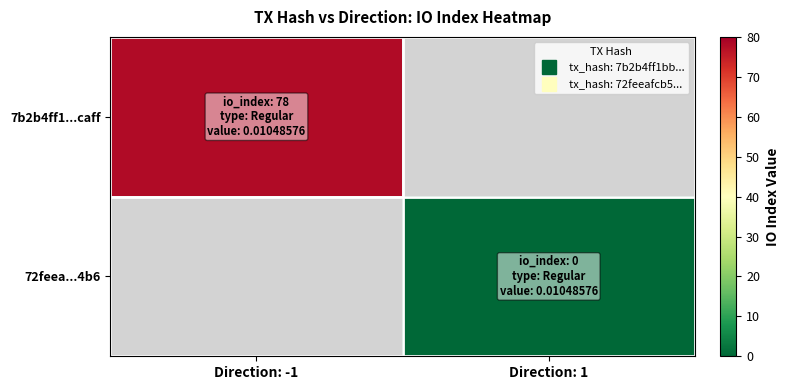

Which series has the largest range (max minus min)?

7b2b4ff1...caff